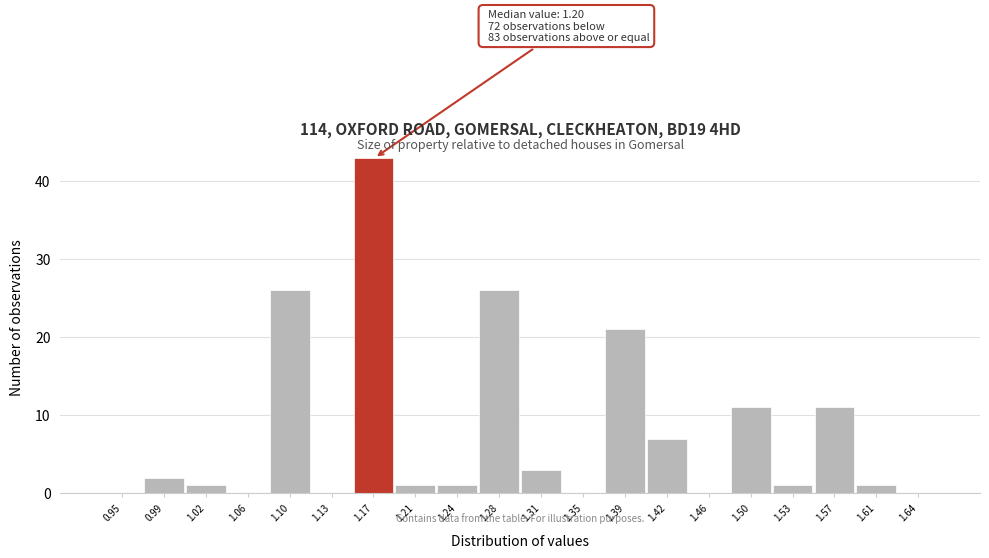

Reading left to right, extract all data points from this chart.

0.95=0	0.99=2	1.02=1	1.06=0	1.10=26	1.13=0	1.17=43	1.21=1	1.24=1	1.28=26	1.31=3	1.35=0	1.39=21	1.42=7	1.46=0	1.50=11	1.53=1	1.57=11	1.61=1	1.64=0